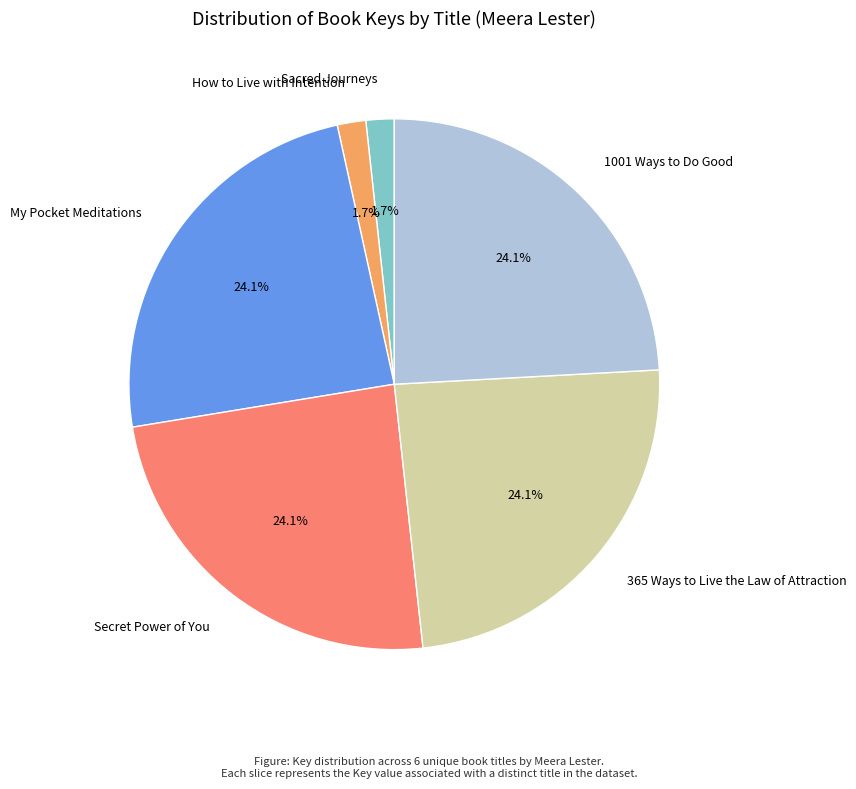

Which has a higher value, Sacred Journeys or 1001 Ways to Do Good?

1001 Ways to Do Good